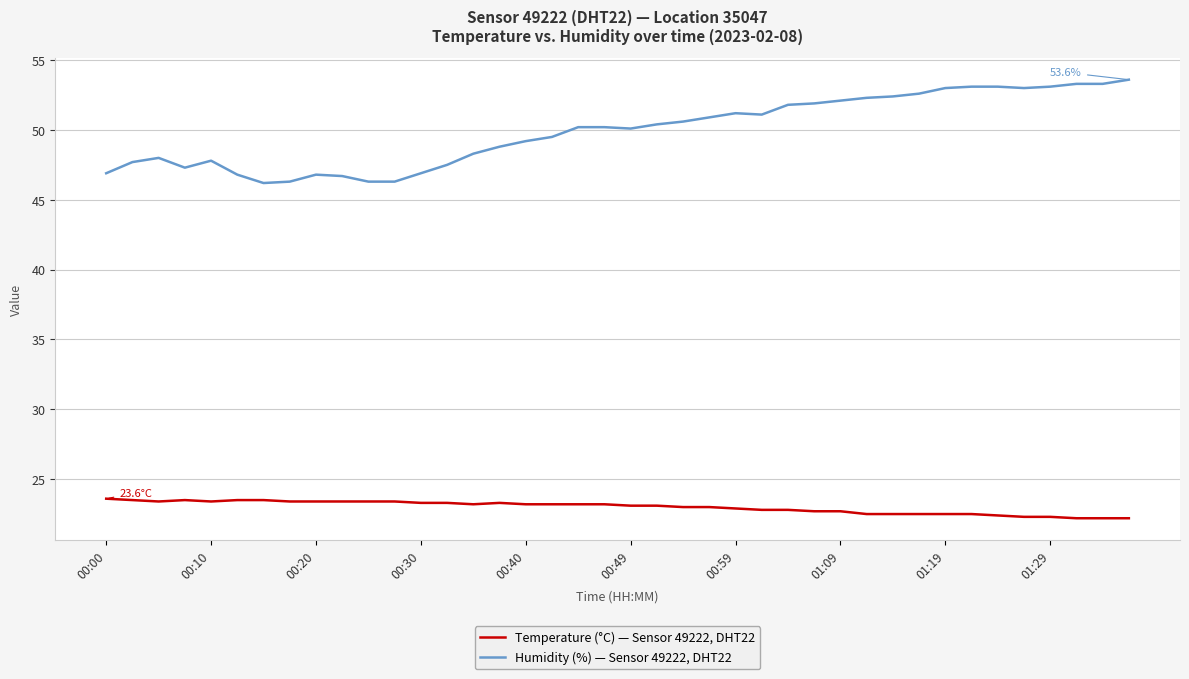

Rank the series by their maximum value, from highest to lowest.

Humidity (%) — Sensor 49222, DHT22, Temperature (°C) — Sensor 49222, DHT22